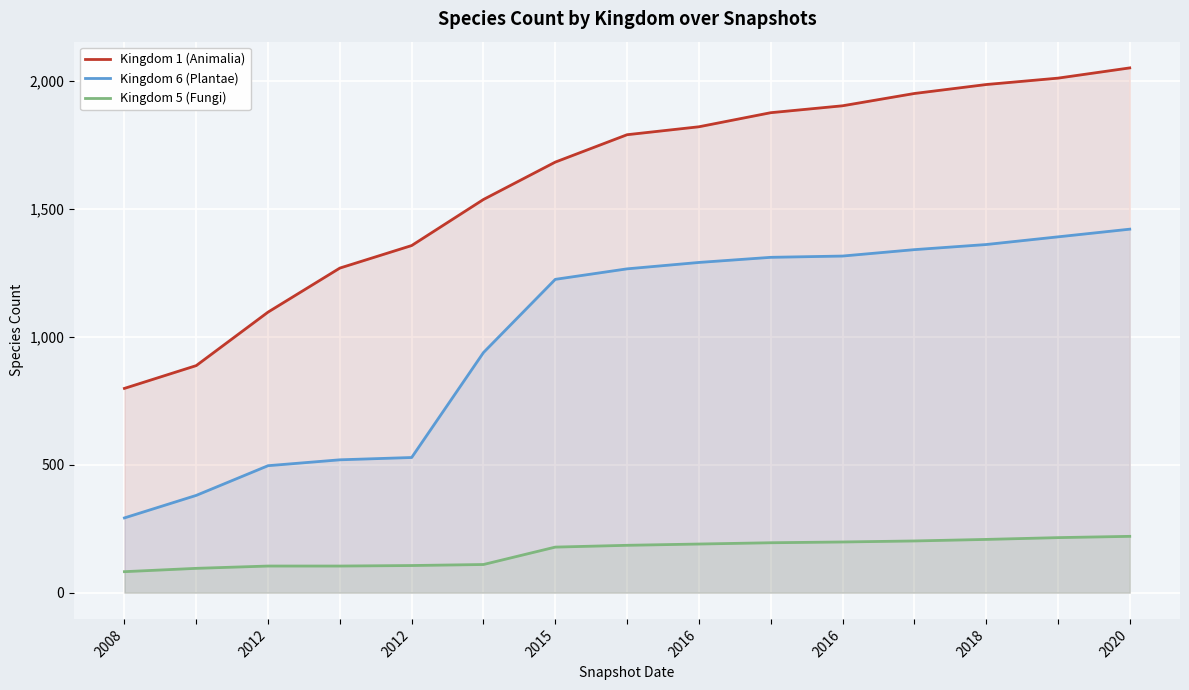

What is the difference between the maximum and minimum values in the Kingdom 6 (Plantae) series?

1128